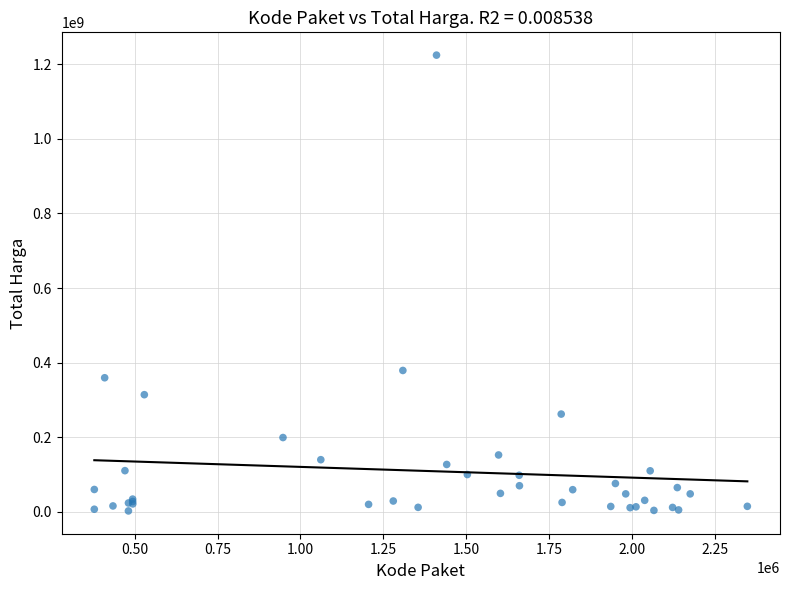

What Y value in the scatter plot is closest to 613538875?

379075000